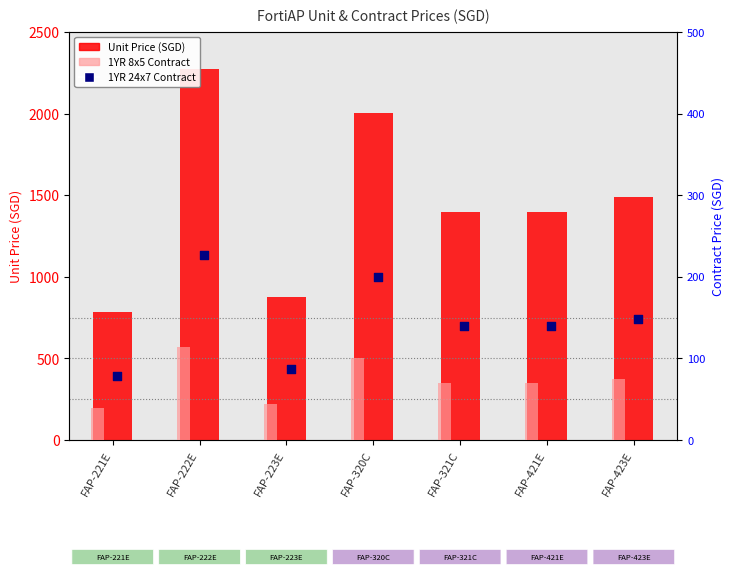

Which series has the widest spread of Y values?

Unit Price (SGD)